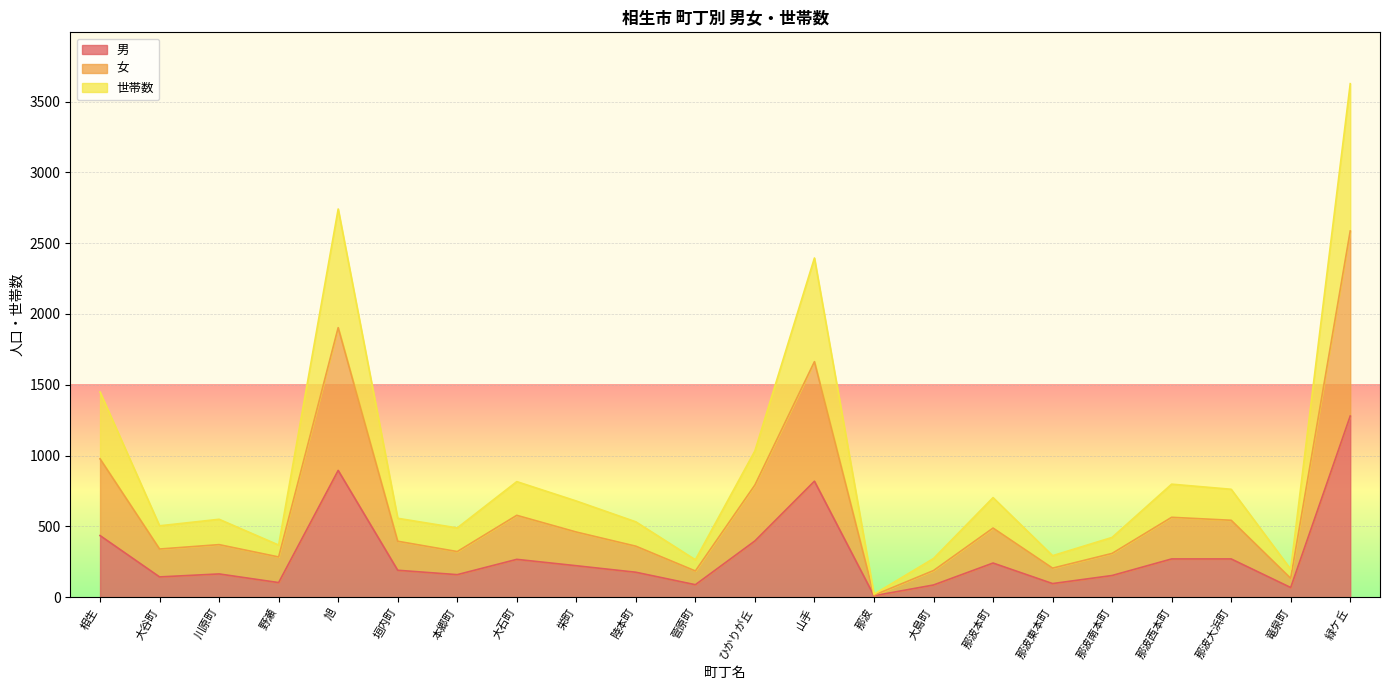

Which category has the highest value in the 男 series?

緑ケ丘